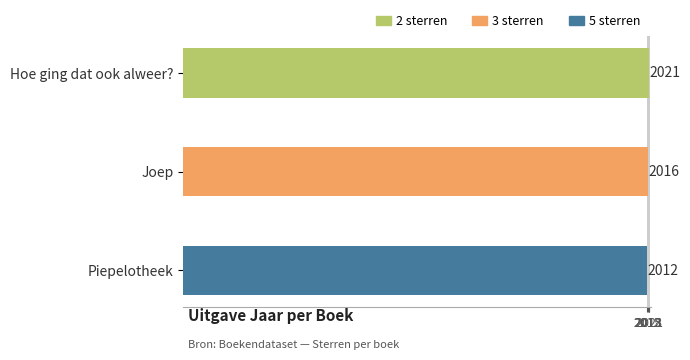

The chart shows a value of 2016 at Joep. True or false?

True